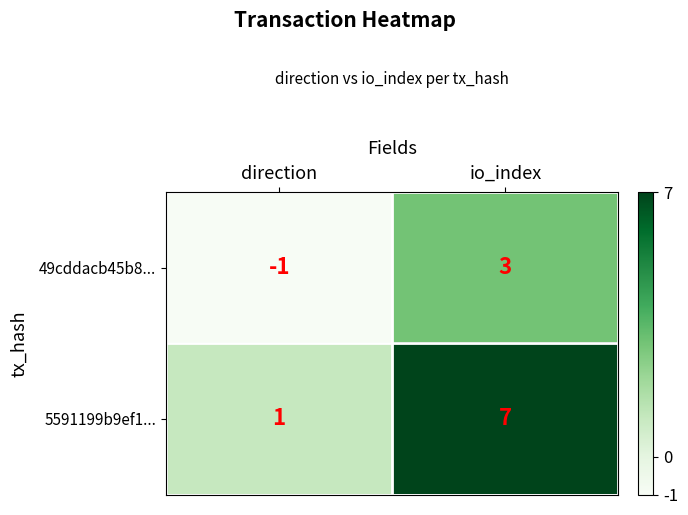

At which category is the sum across all series the highest?

io_index